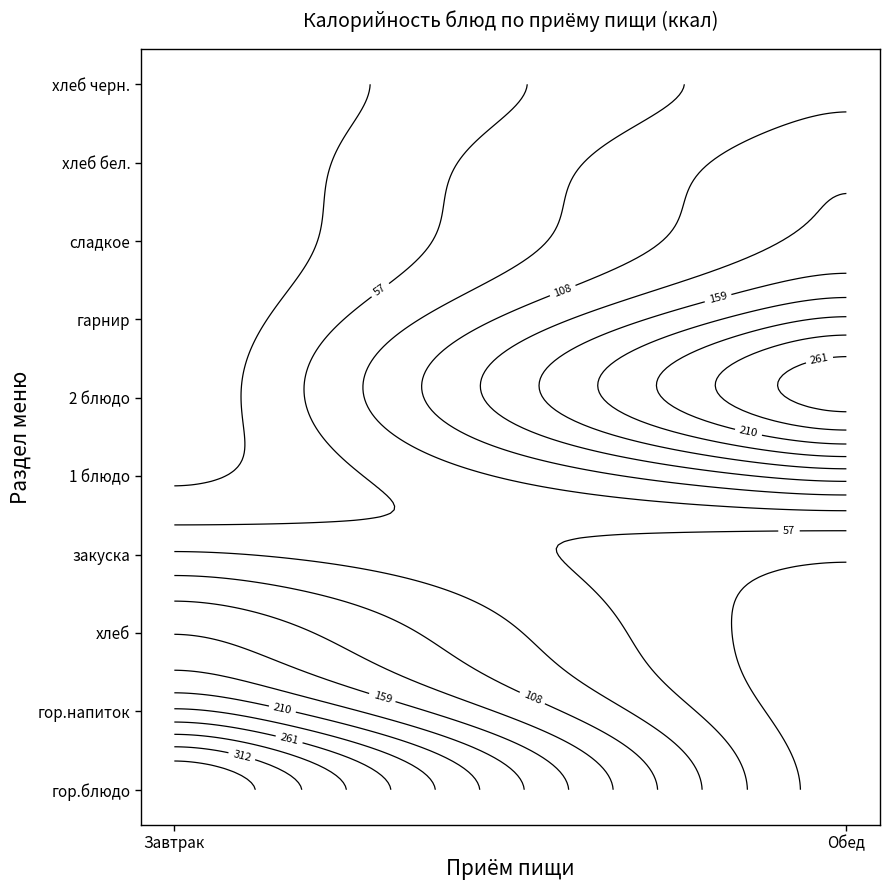

Is the value of Завтрак at закуска greater than the value of Обед at хлеб бел.?

No